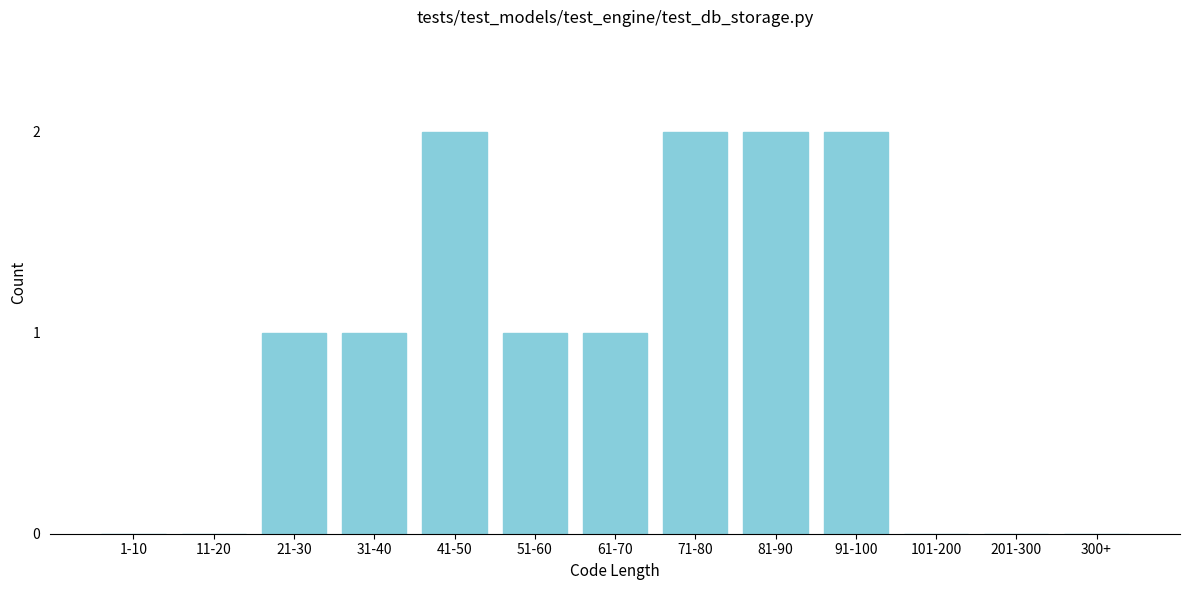

Reading left to right, extract all data points from this chart.

1-10=0	11-20=0	21-30=1	31-40=1	41-50=2	51-60=1	61-70=1	71-80=2	81-90=2	91-100=2	101-200=0	201-300=0	300+=0